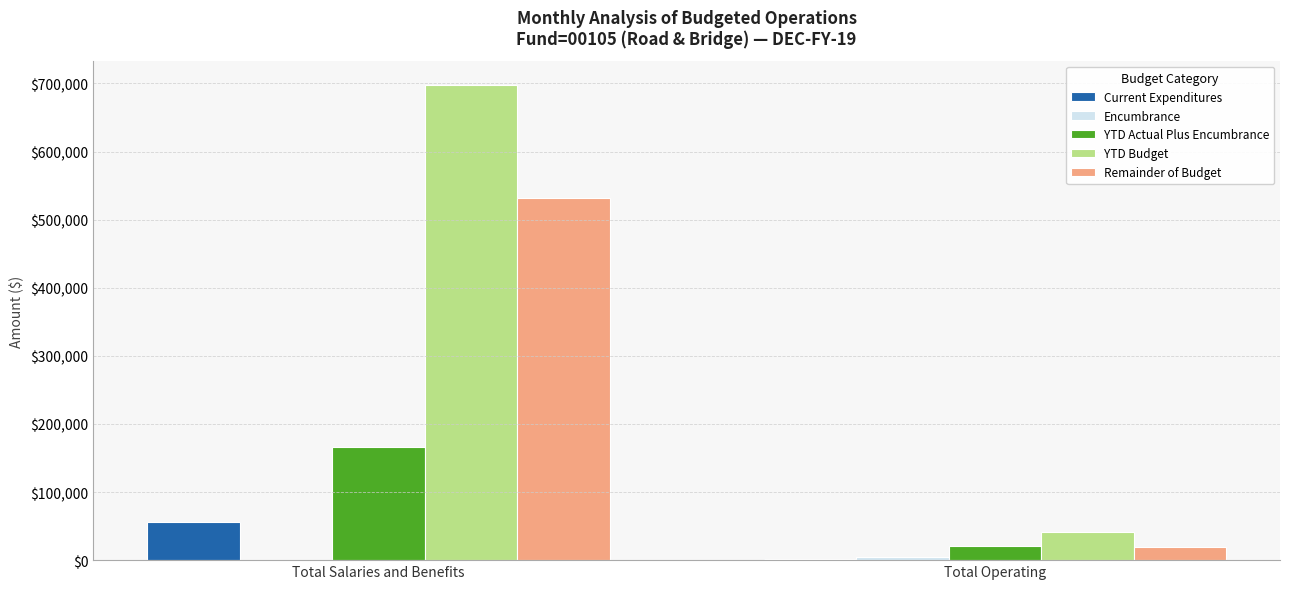

Which series has the largest total across all categories?

YTD Budget